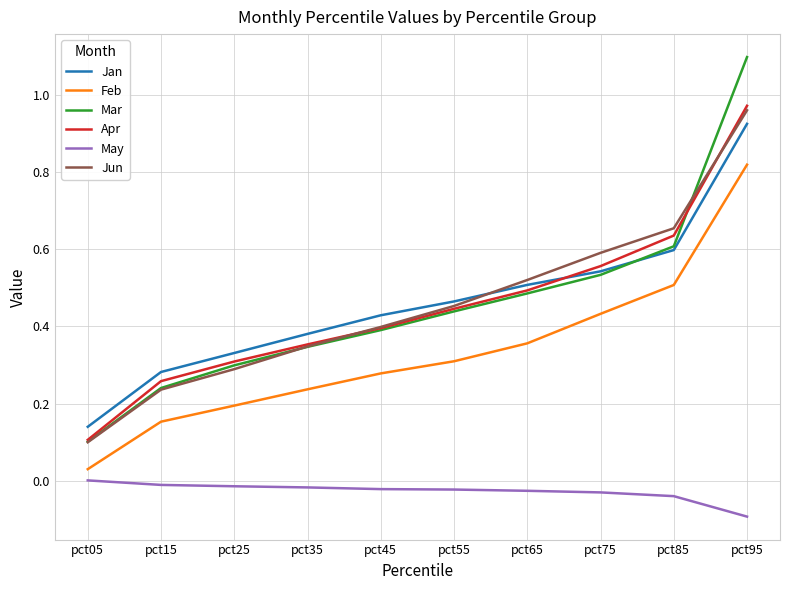

The Mar series shows 0.4 at pct45. True or false?

True